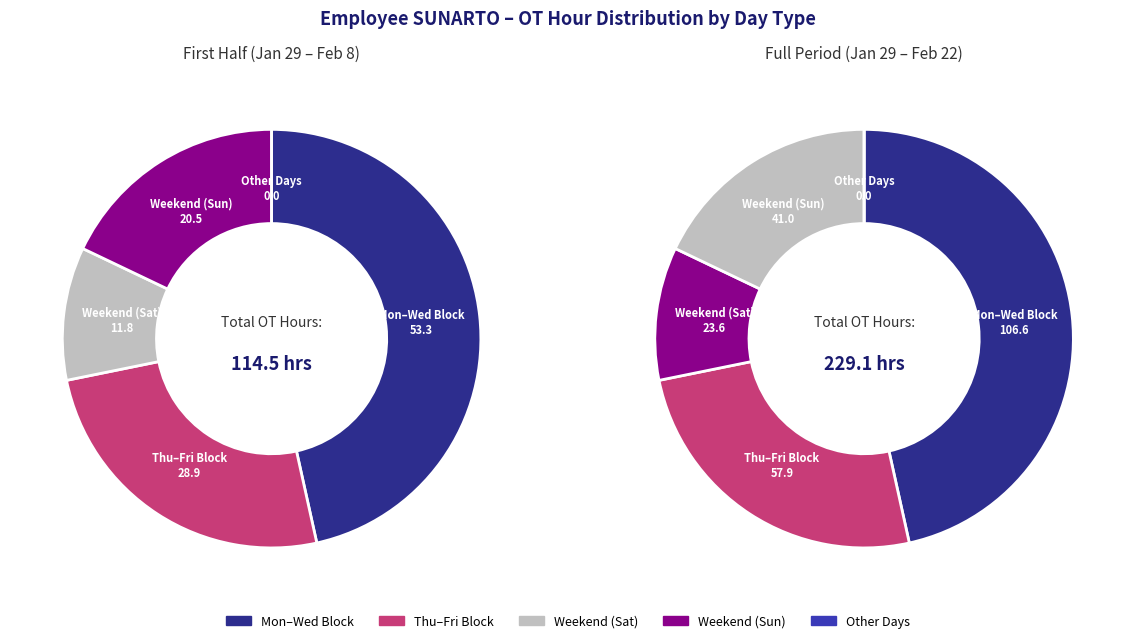

Is there any slice that represents more than half of the pie?

No